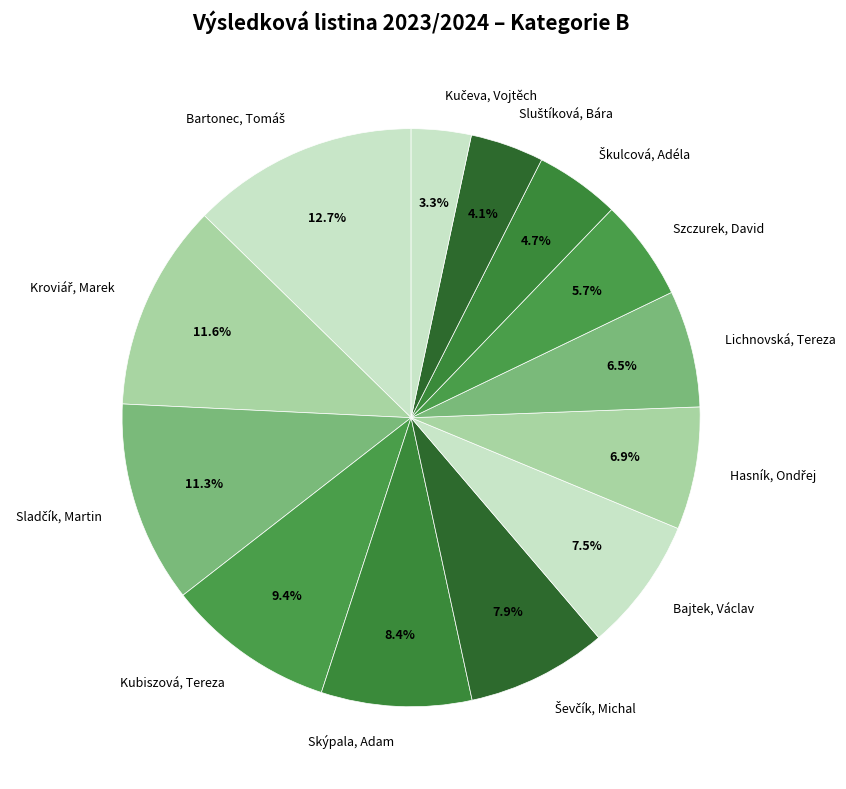

What is the total percentage of Szczurek, David and Skýpala, Adam?

14.1%